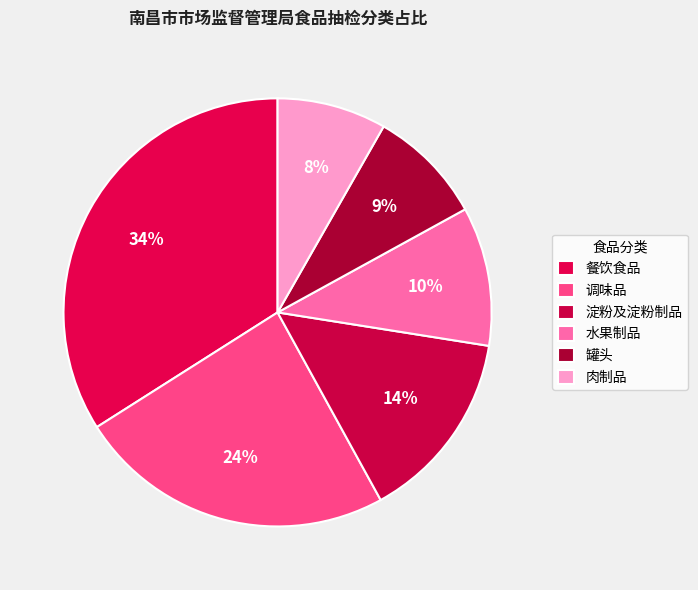

Does 罐头 account for over 50% of the chart?

No